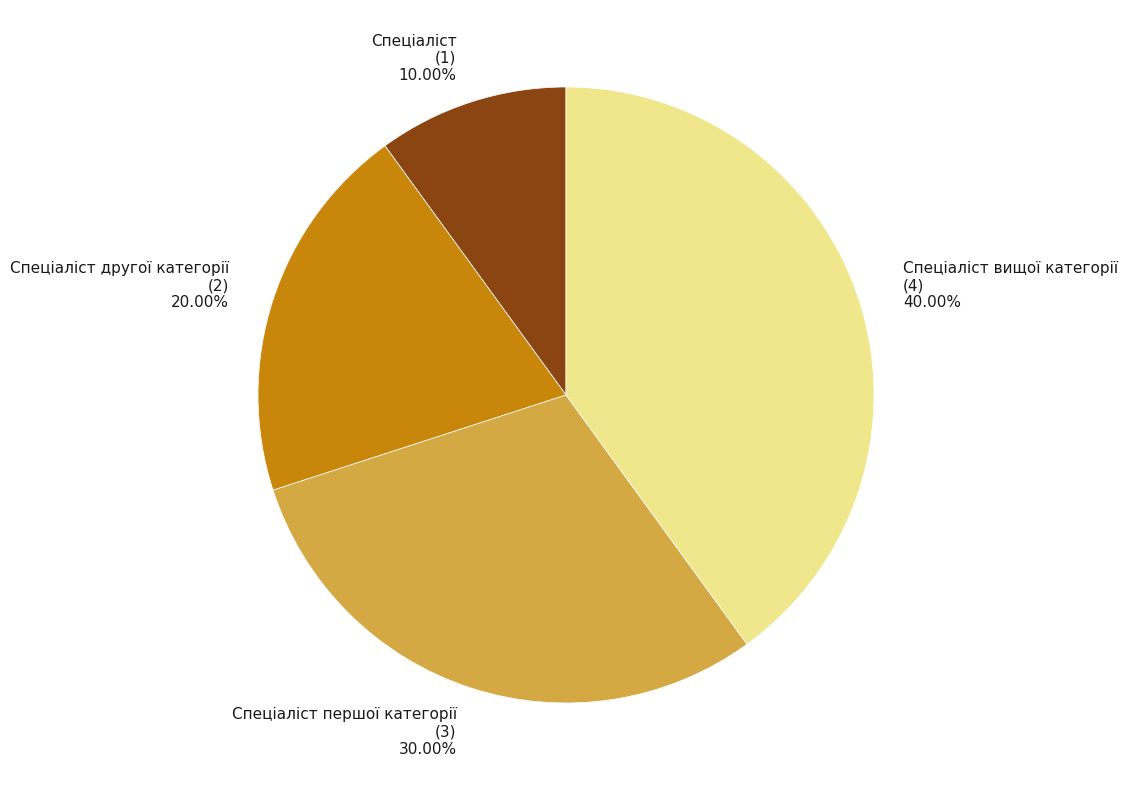

Rank the categories by value from highest to lowest.

Спеціаліст вищої категорії (4) 40.00%, Спеціаліст першої категорії (3) 30.00%, Спеціаліст другої категорії (2) 20.00%, Спеціаліст (1) 10.00%